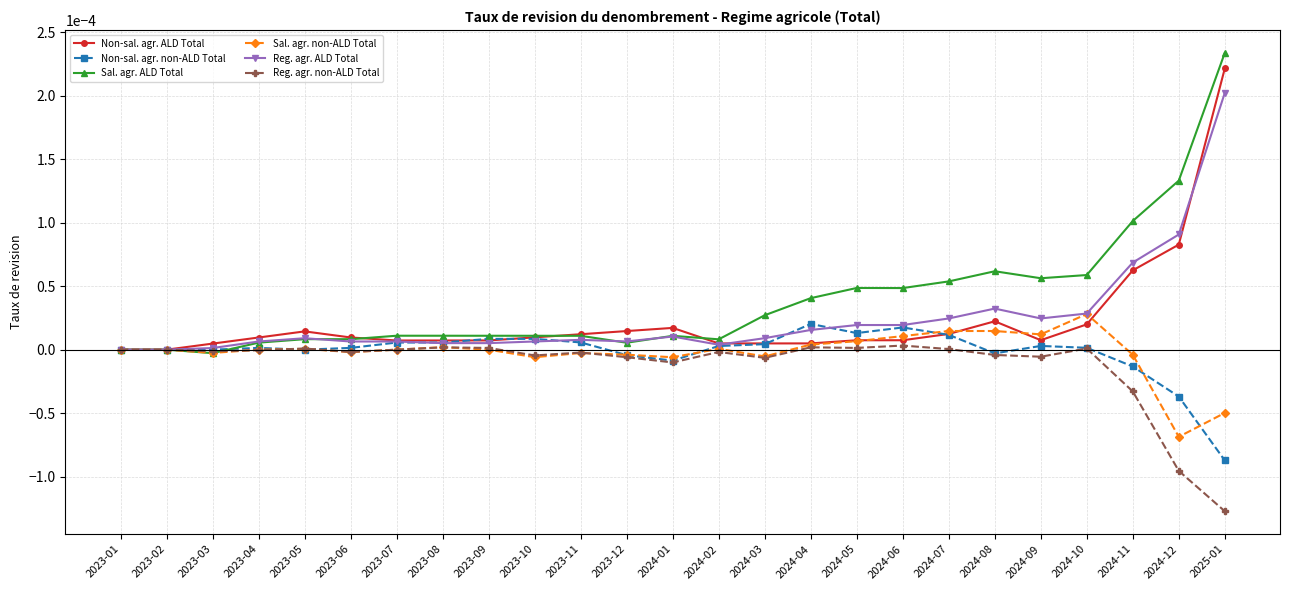

Which category has the lowest value in the Reg. agr. non-ALD Total series?

2025-01